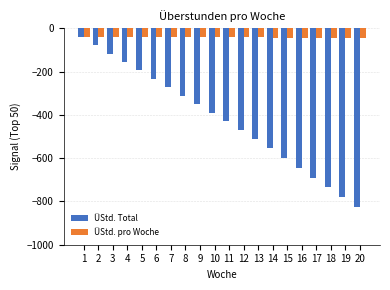

Between 4 and 7, which series saw the biggest shift?

ÜStd. Total